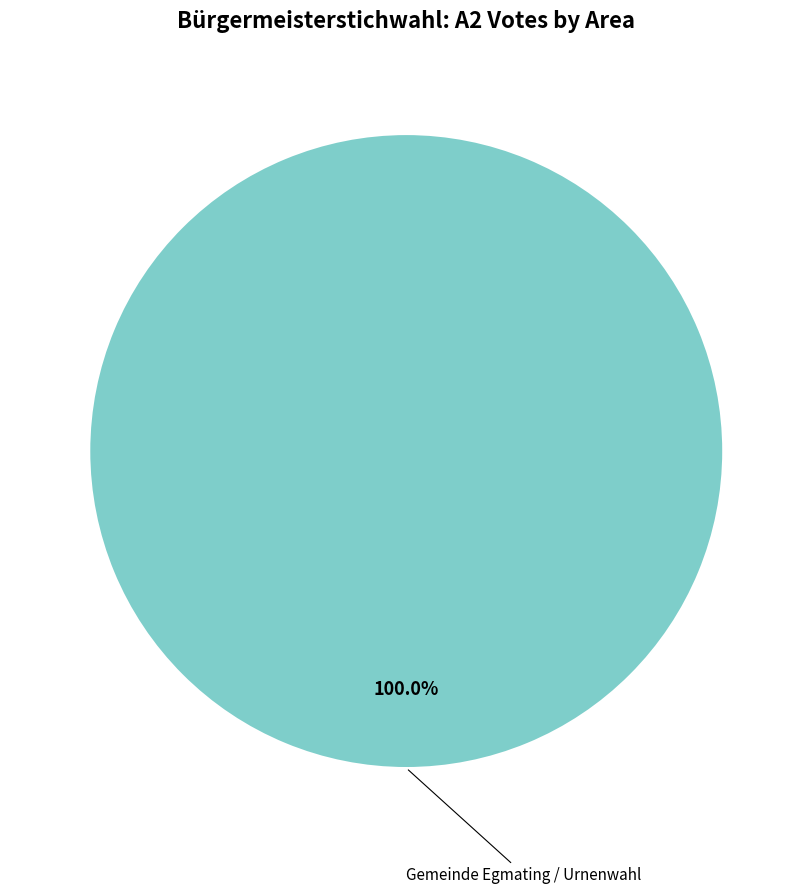

Is there a majority slice in this chart?

Yes